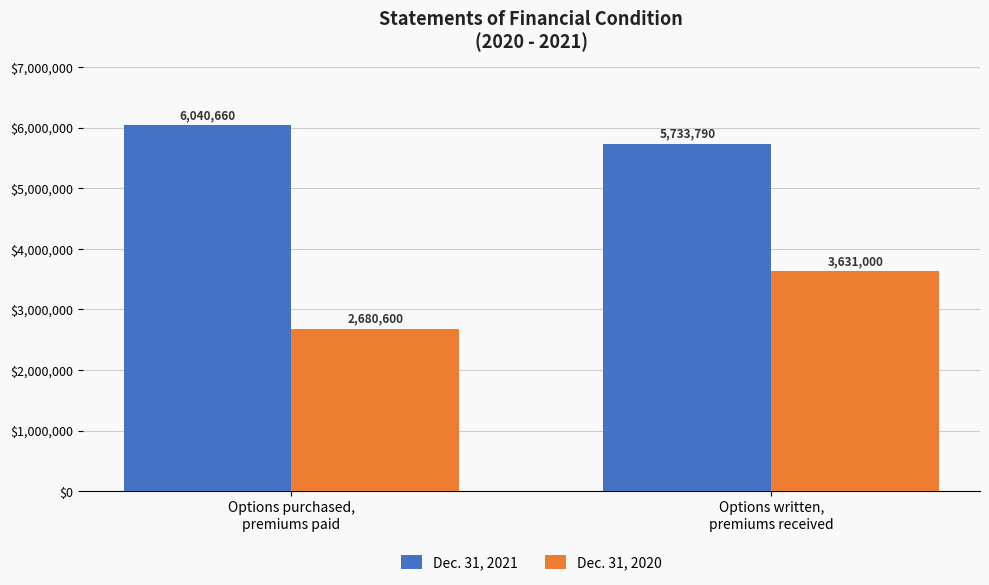

What is the difference between the maximum and minimum values in the Dec. 31, 2021 series?

306870